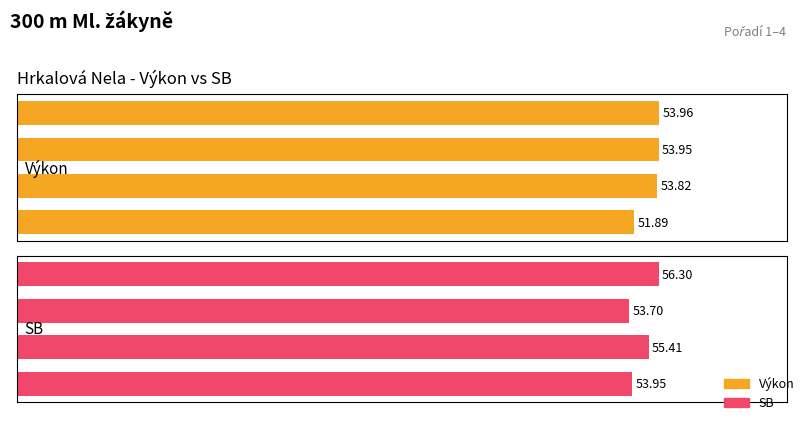

List the series in order of their overall mean, highest first.

SB, Výkon